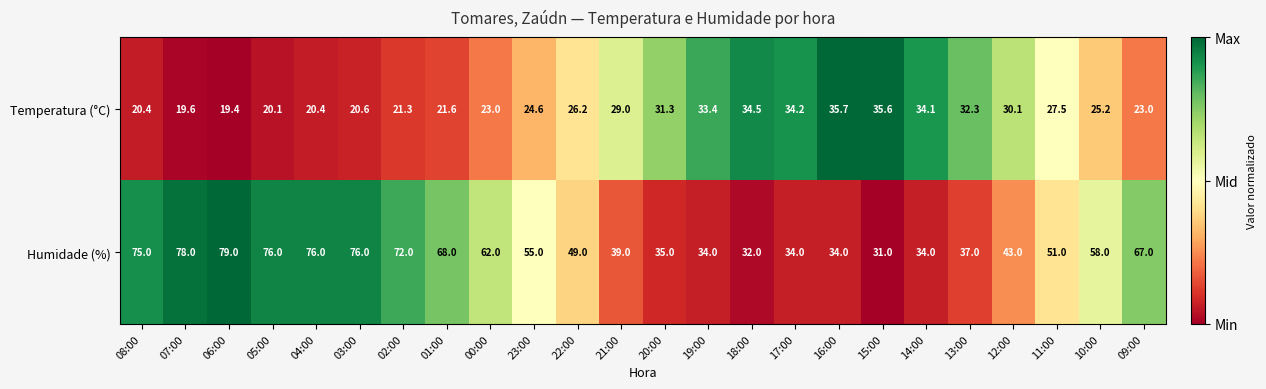

Rank the series by their maximum value, from lowest to highest.

Temperatura (°C), Humidade (%)